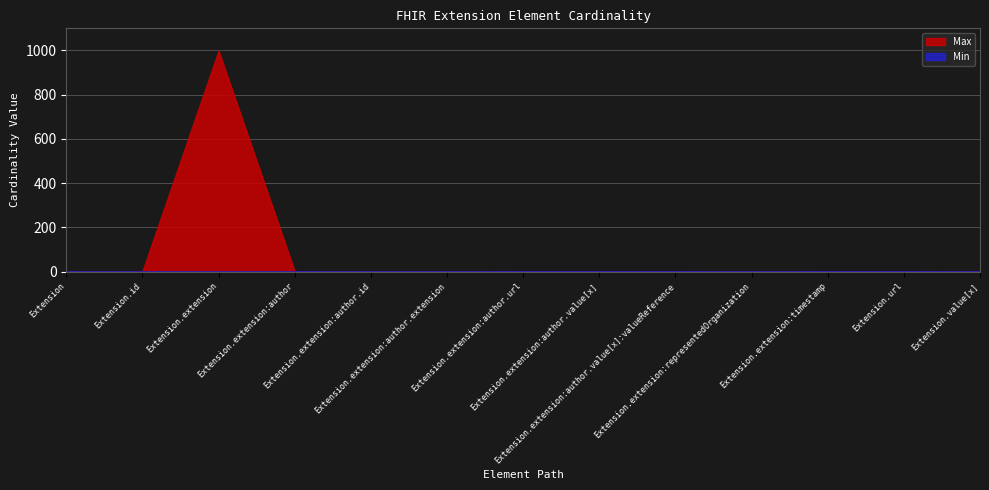

At which category does Min reach its first local peak?

Extension.extension:author